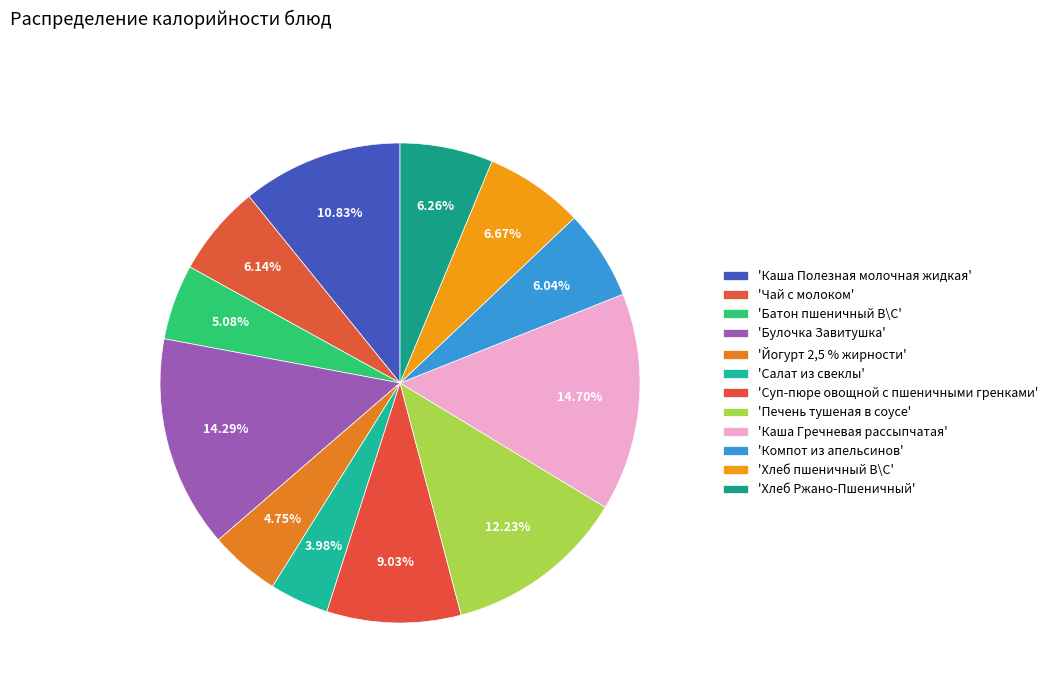

How many segments does this pie chart have?

12